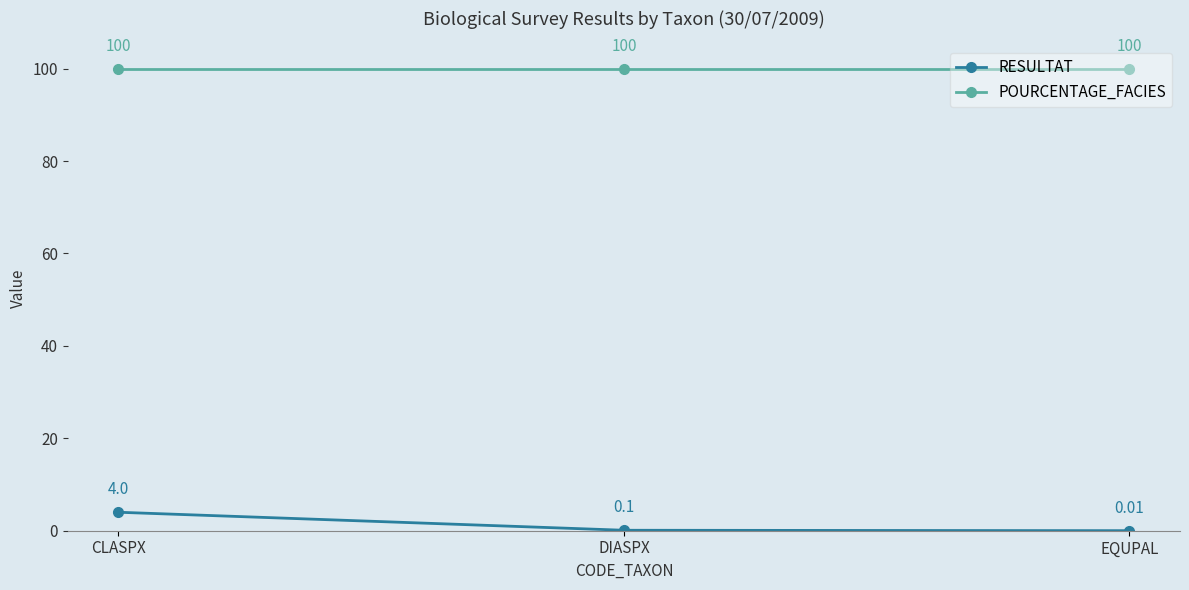

What is the difference between the RESULTAT values at EQUPAL and CLASPX?

4.0